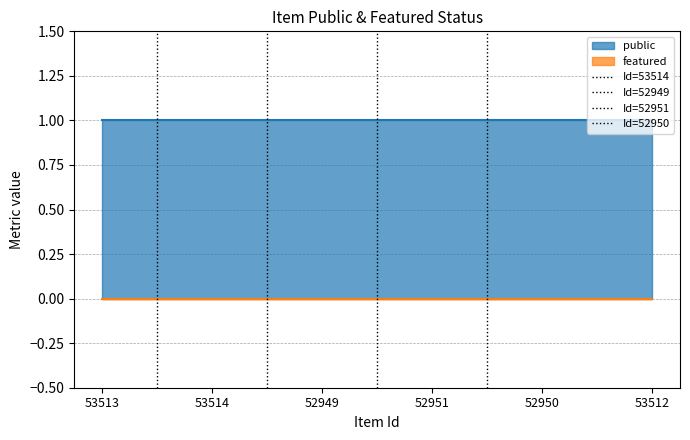

The value of Id=52951 at 53513 is 0. True or false?

True